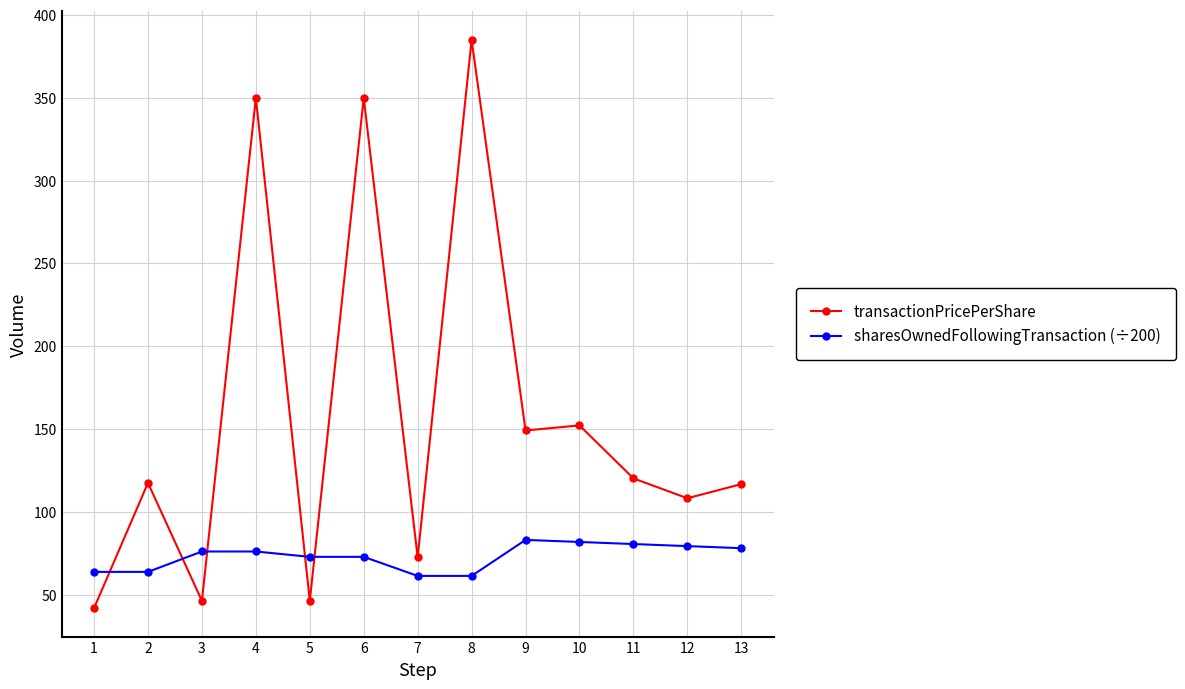

After their last crossing, which series has the higher values: transactionPricePerShare or sharesOwnedFollowingTransaction (÷200)?

transactionPricePerShare